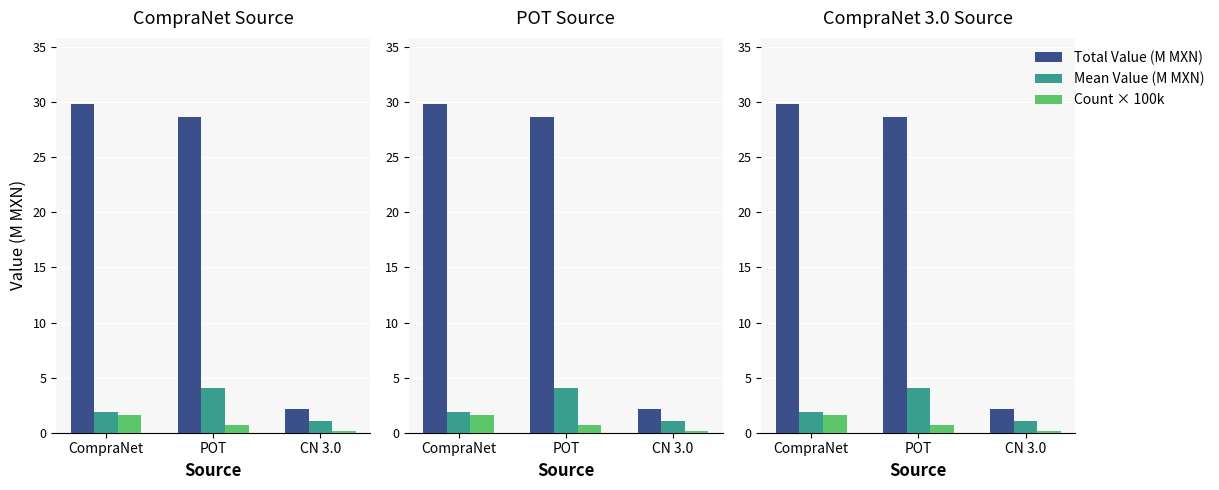

Which category has the lowest value across all series?

CN 3.0